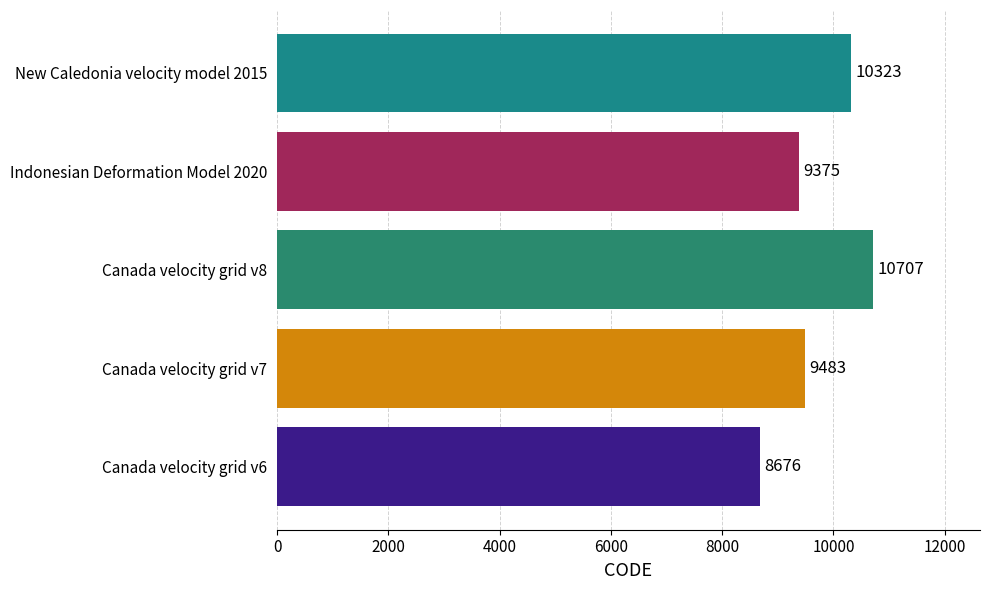

True or false: the data shows 8676 at Canada velocity grid v6.

True